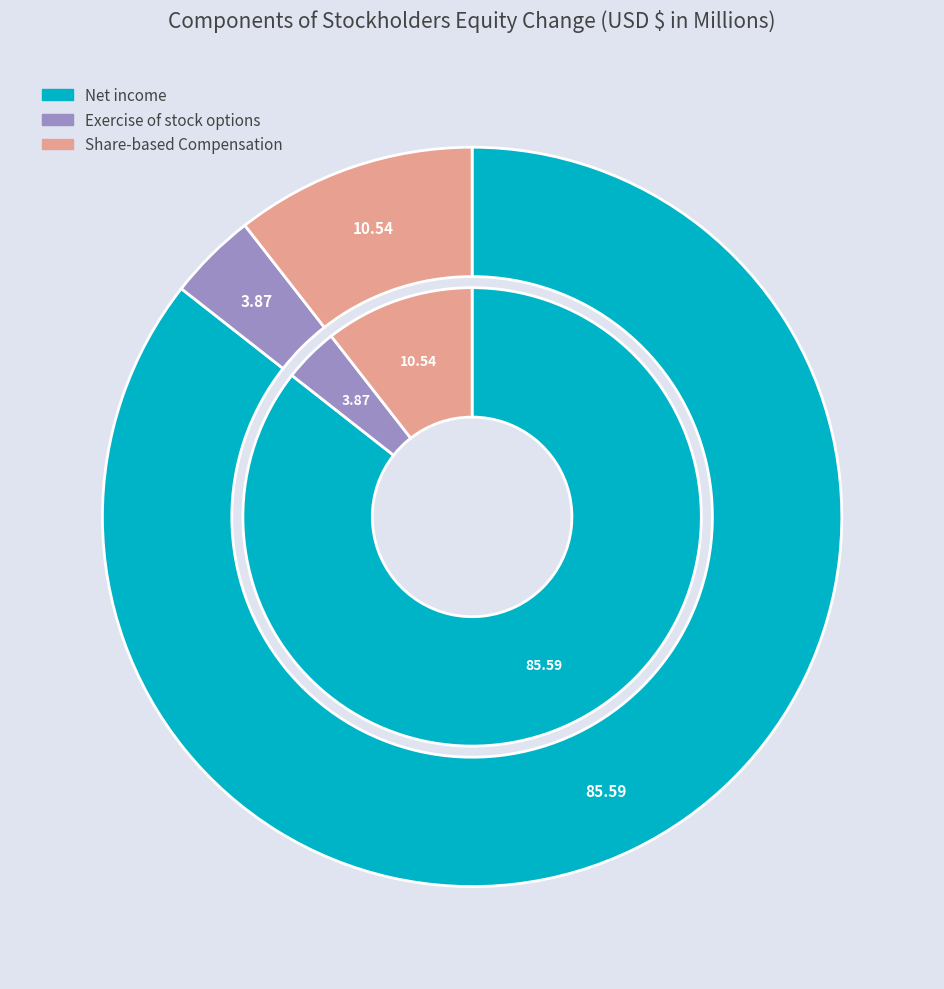

Which has a higher value, Exercise of stock options or Share-based Compensation?

Share-based Compensation